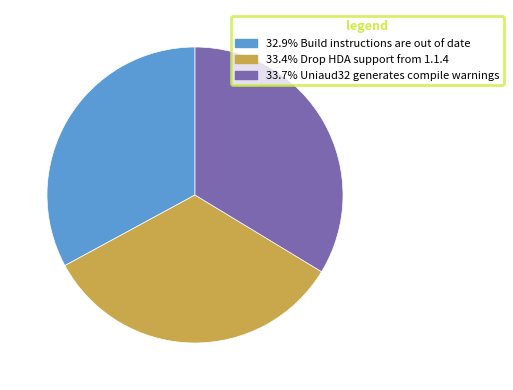

How many segments does this pie chart have?

3